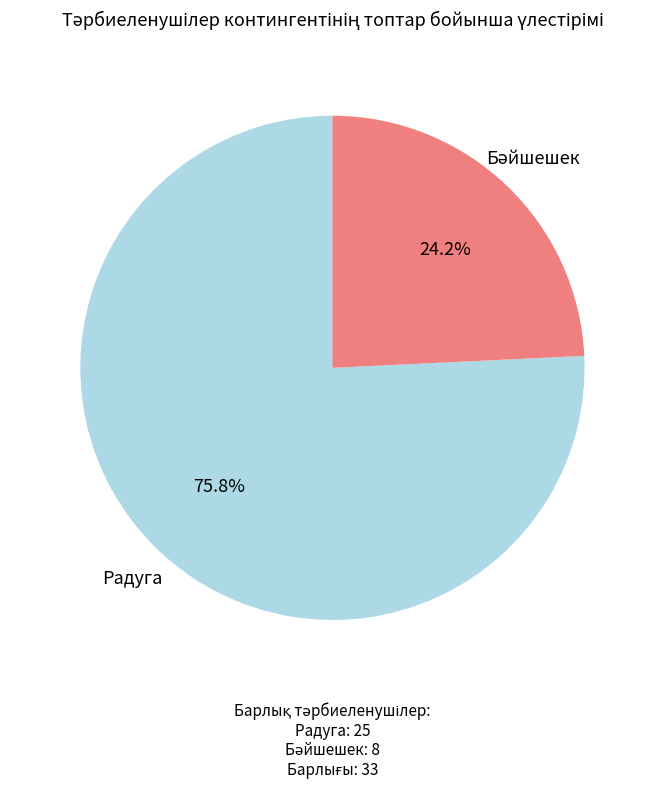

To the nearest percent, what is the difference between the largest and smallest slice percentages?

52%